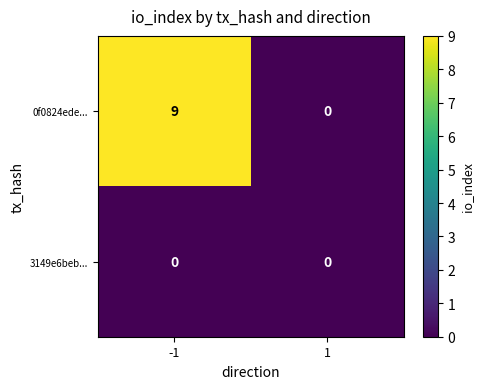

Reading right to left, extract all data points from this chart.

0f0824ede...: 0	9
3149e6beb...: 0	0